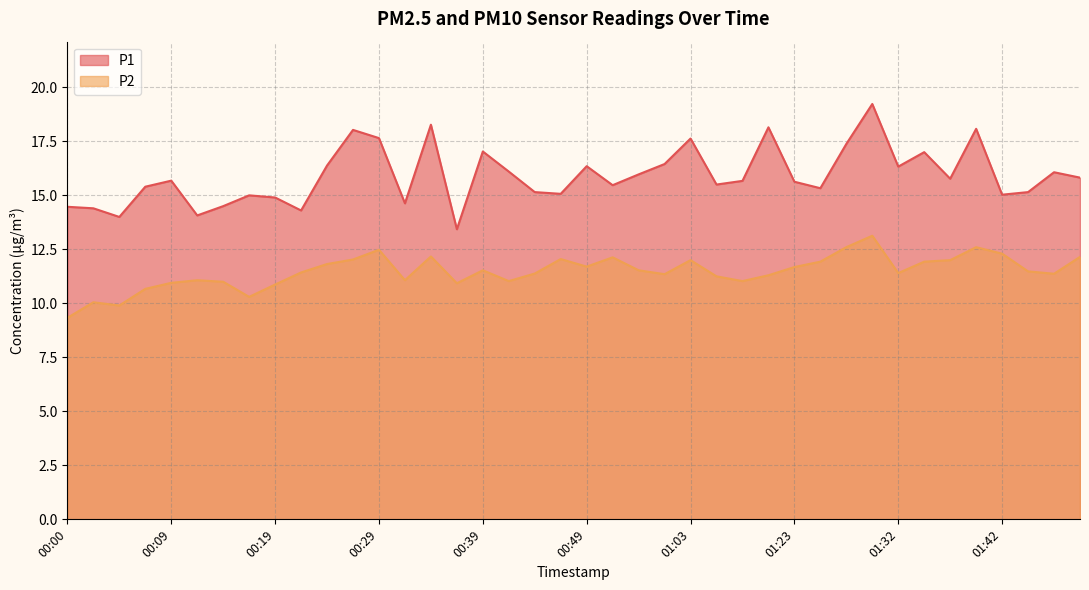

What is the highest value of the P2 series?

13.1